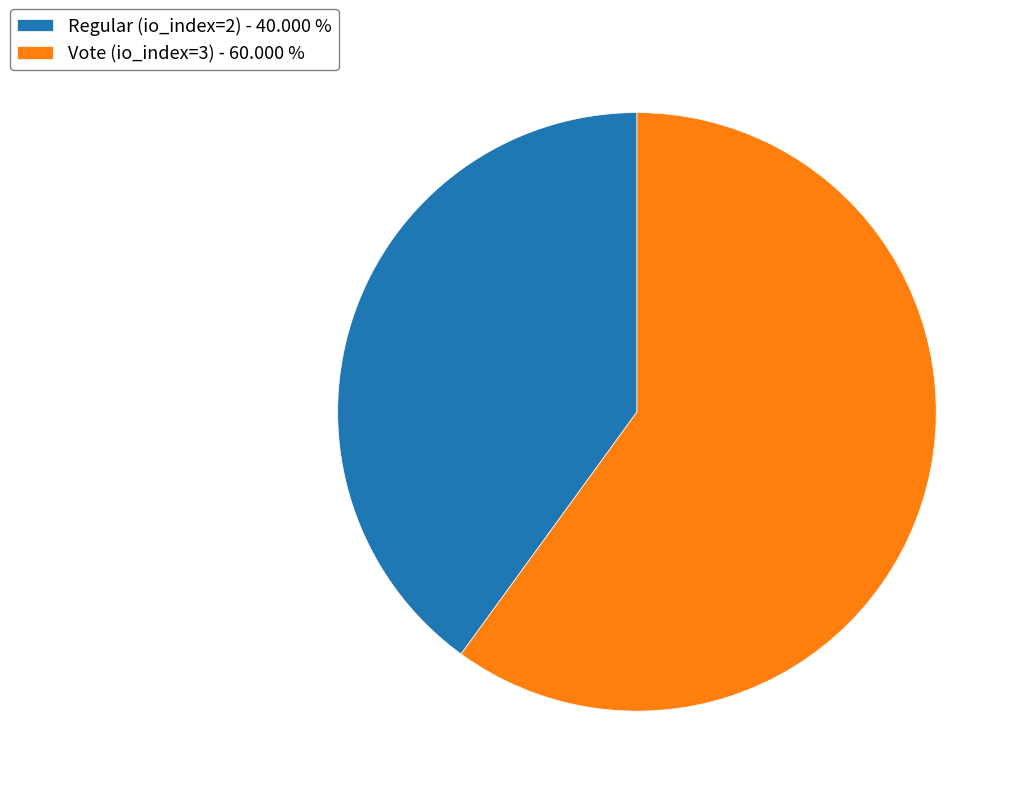

Does Regular (io_index=2) - 40.000 % represent more than half of the total?

No